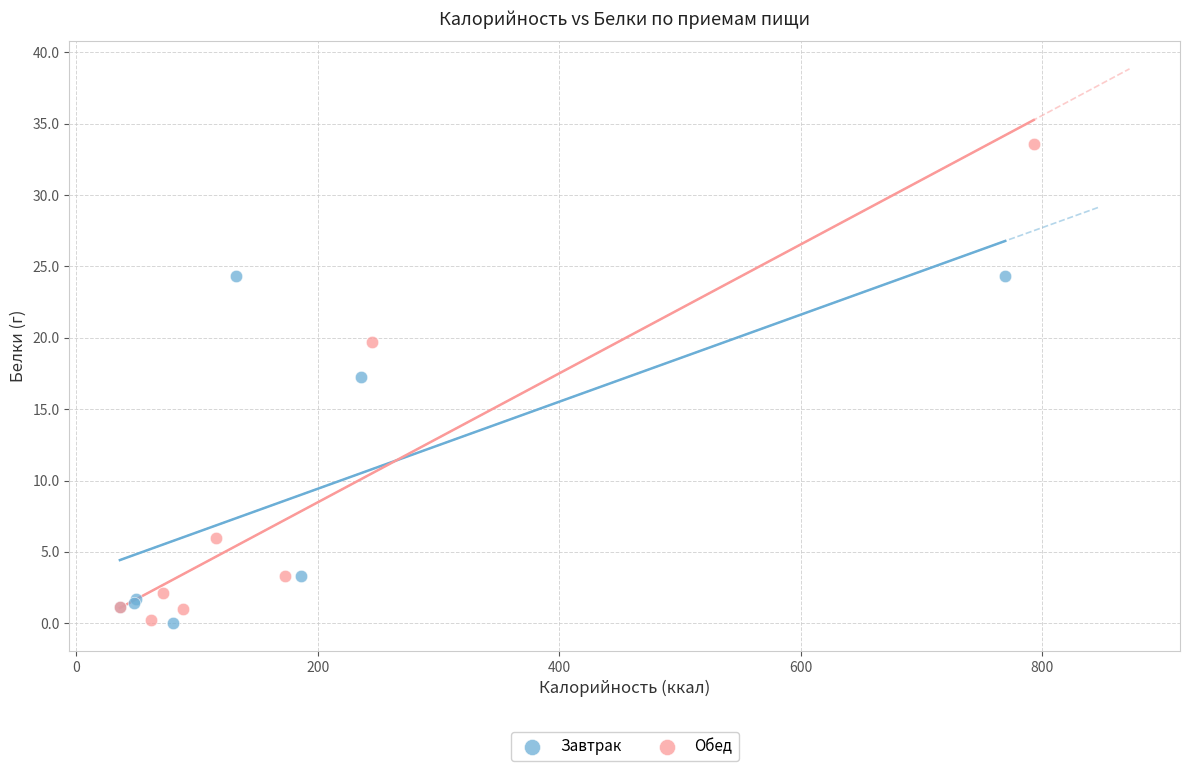

Which series contains the highest Y value?

Обед